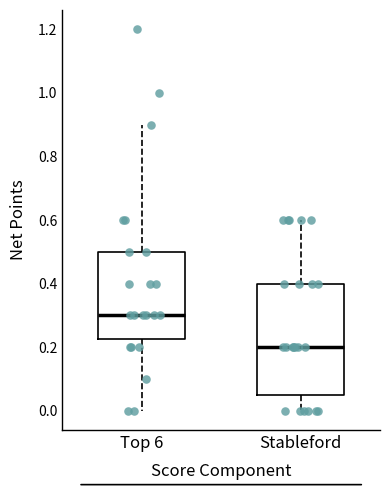

Reading left to right, transcribe this box plot: for each box, give where its median line is, the range the box spans, and where its two whiskers end, as read against the y-axis. The values are not printed on the chart, so give them approximately, as read against the axis.

Top 6: median 0.30, box 0.22 to 0.50, whiskers 0.00 to 0.90
Stableford: median 0.20, box 0.06 to 0.40, whiskers 0.00 to 0.60